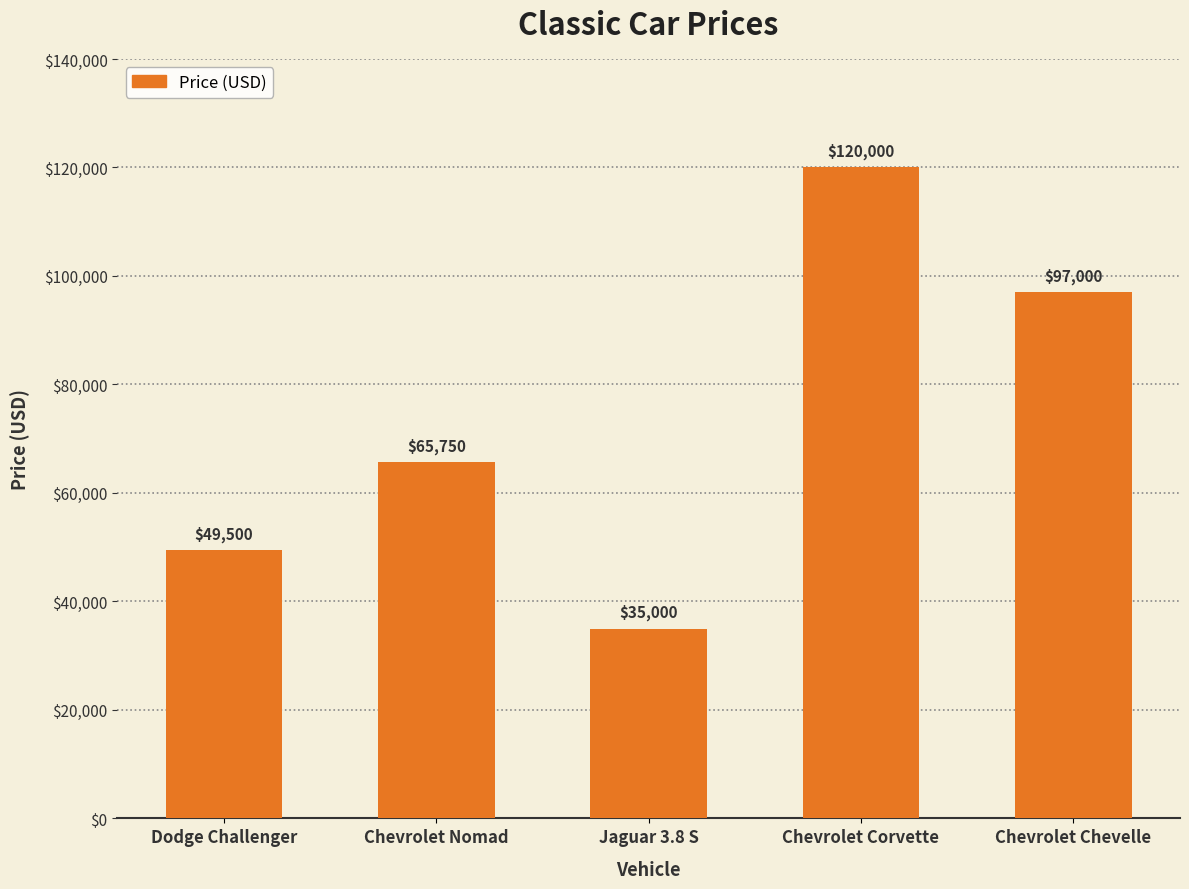

The value at Chevrolet Corvette is 120000. True or false?

True